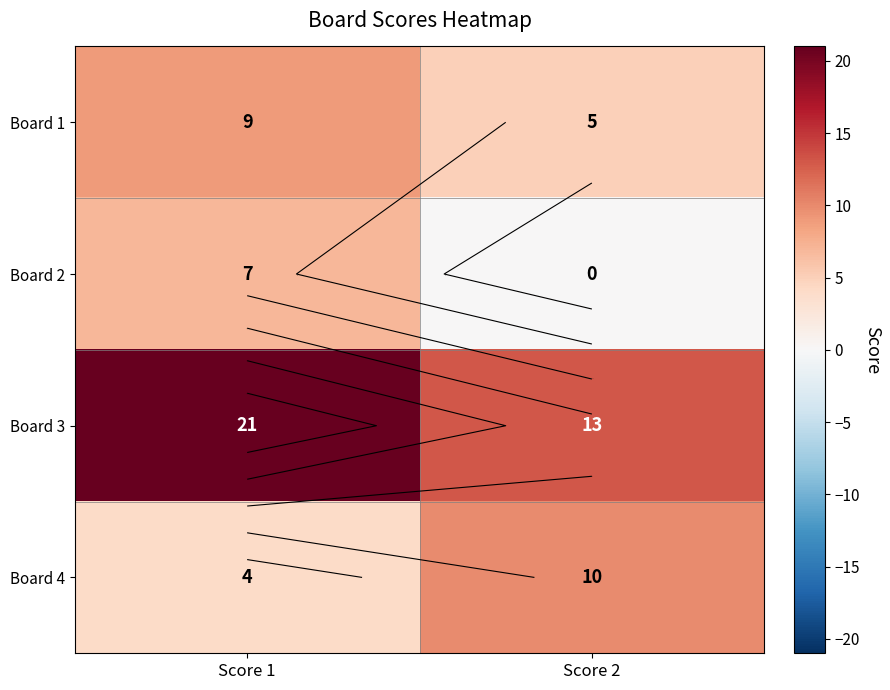

What is the minimum value for Board 3?

13